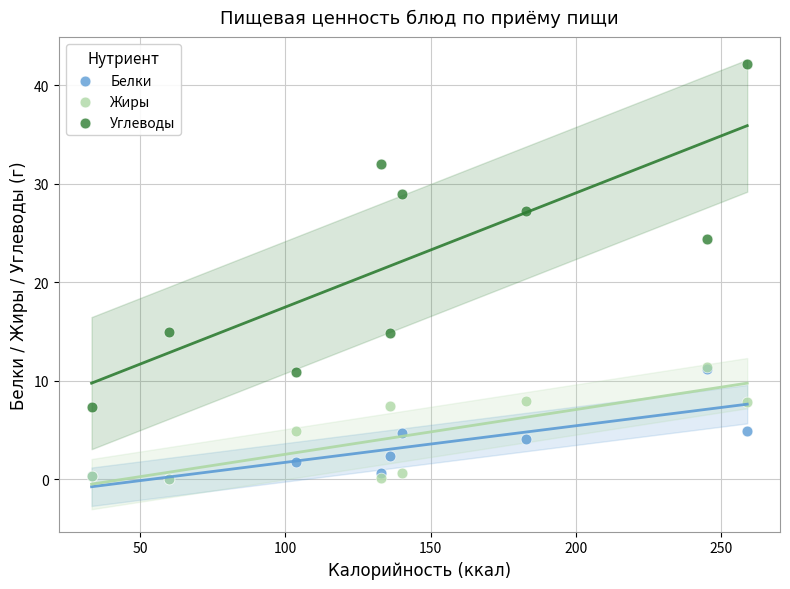

Across all series, what Y value is closest to 21?

24.4